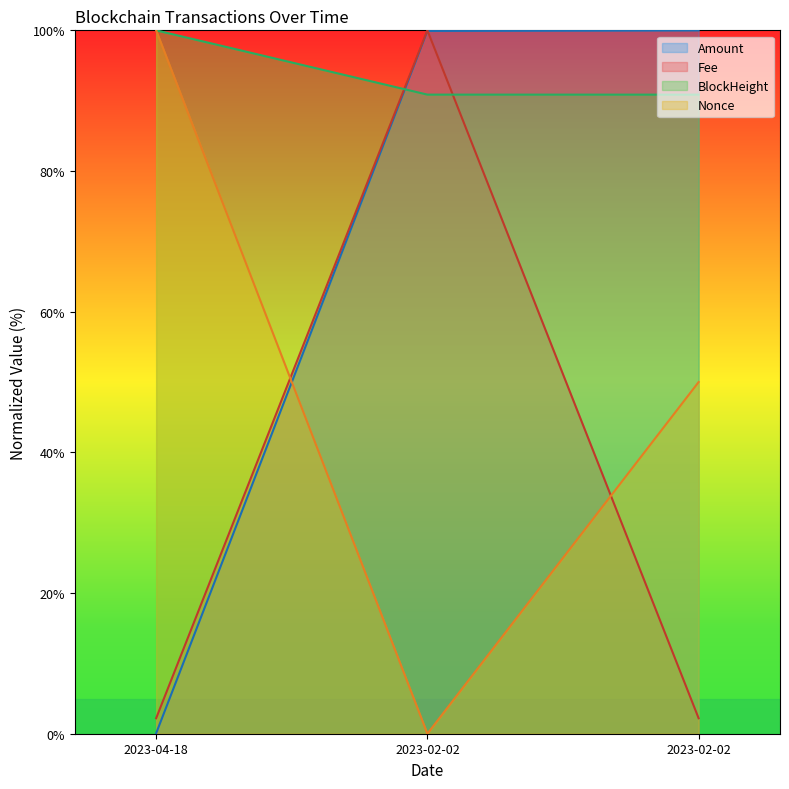

Which series has the largest total across all categories?

BlockHeight